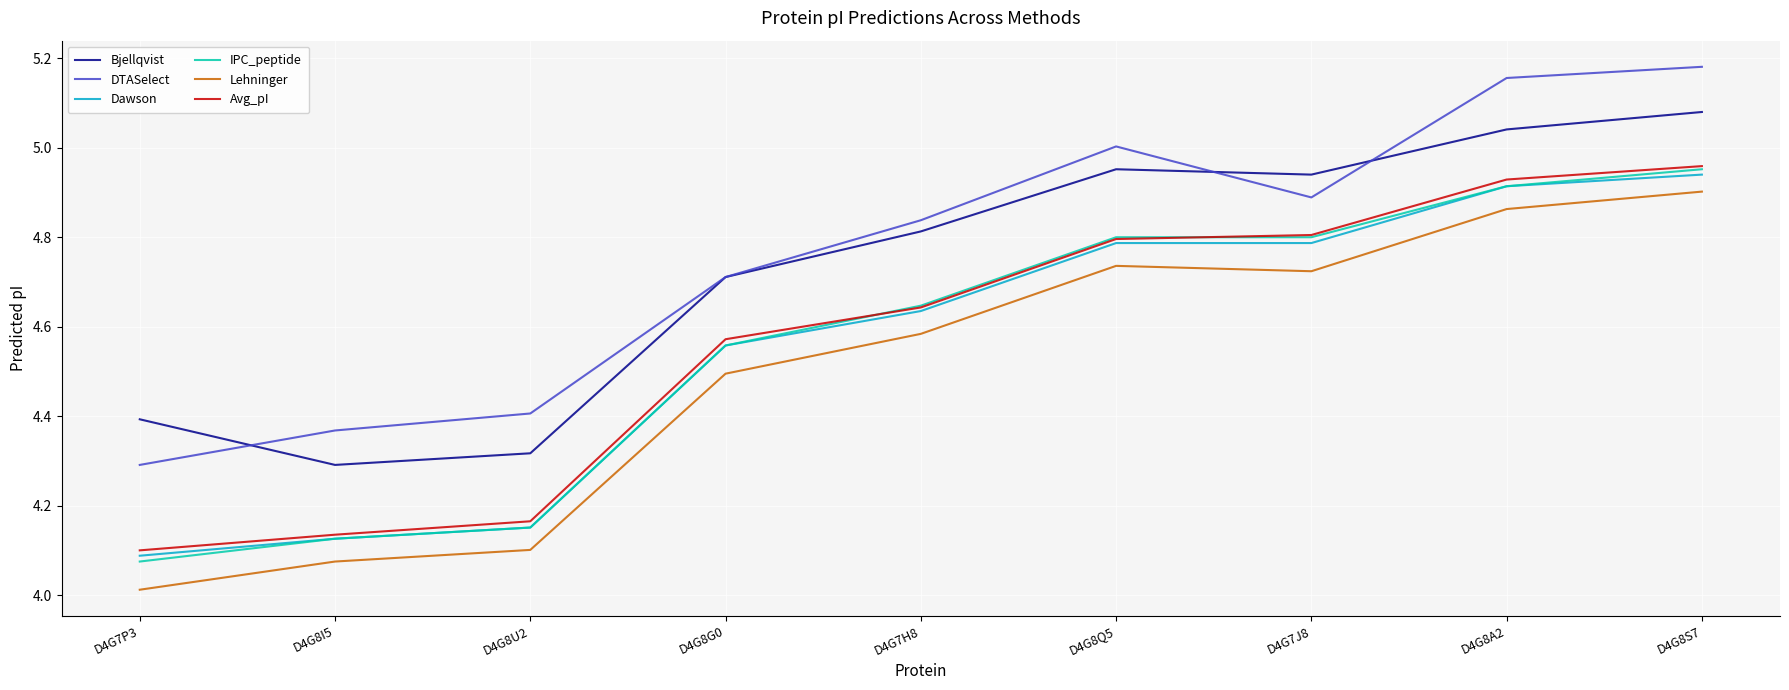

What is the sum of the IPC_peptide values at D4G8A2 and D4G7H8?

9.6